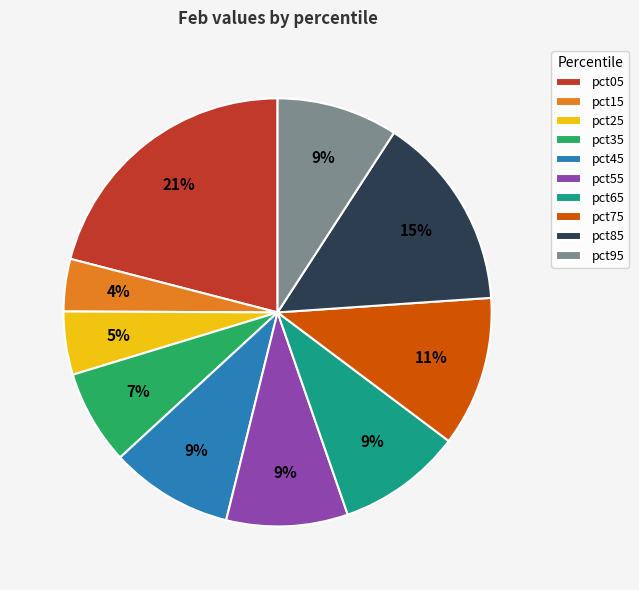

Does pct05 represent more than half of the total?

No